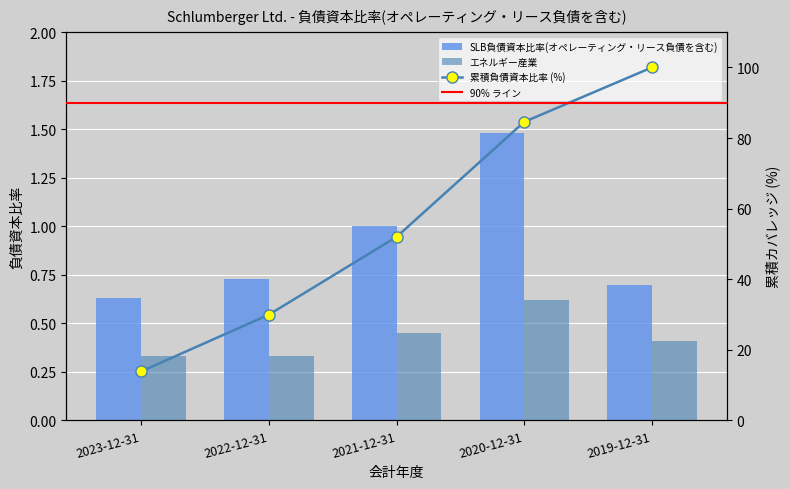

List the series in order of their peak value, lowest first.

エネルギー産業, SLB負債資本比率(オペレーティング・リース負債を含む)